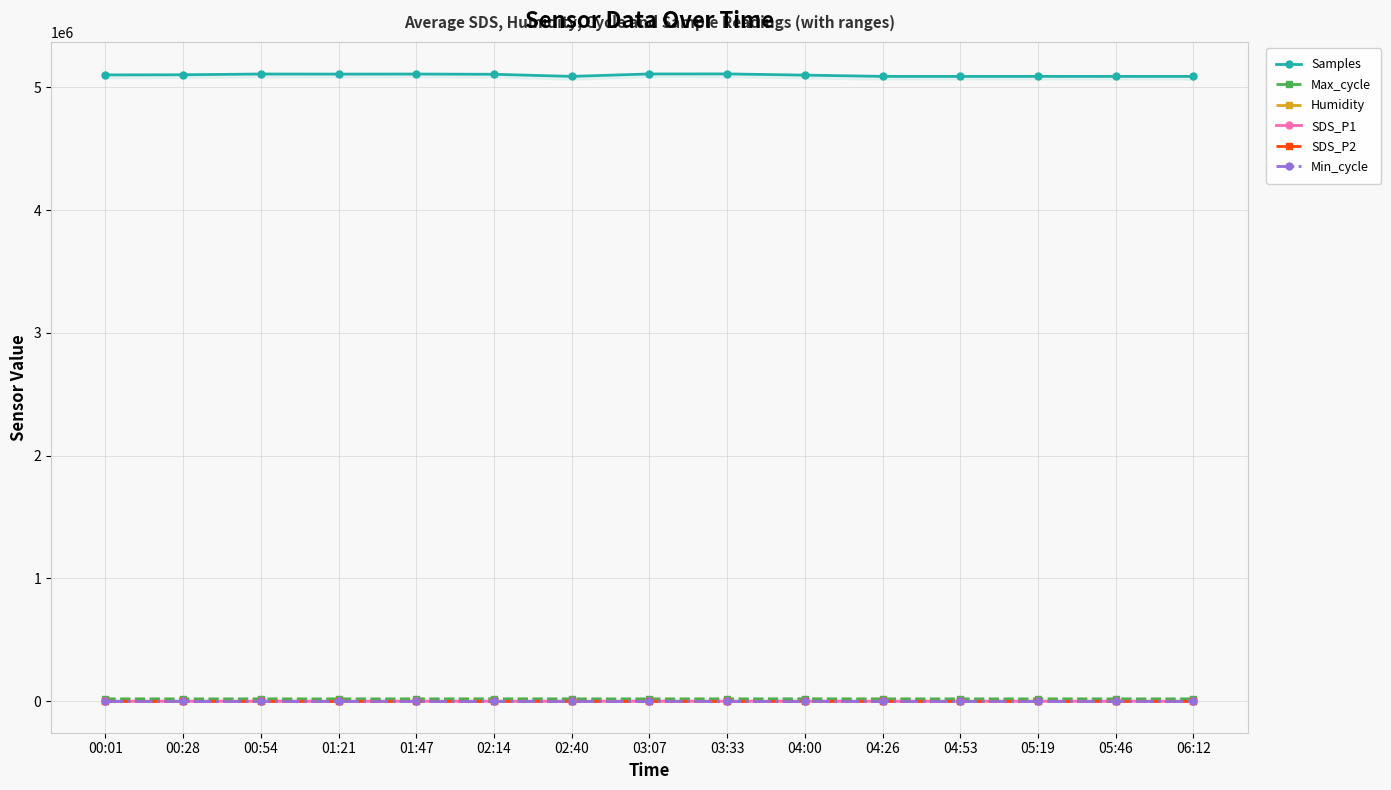

Is this an area chart (filled region under the line)?

No